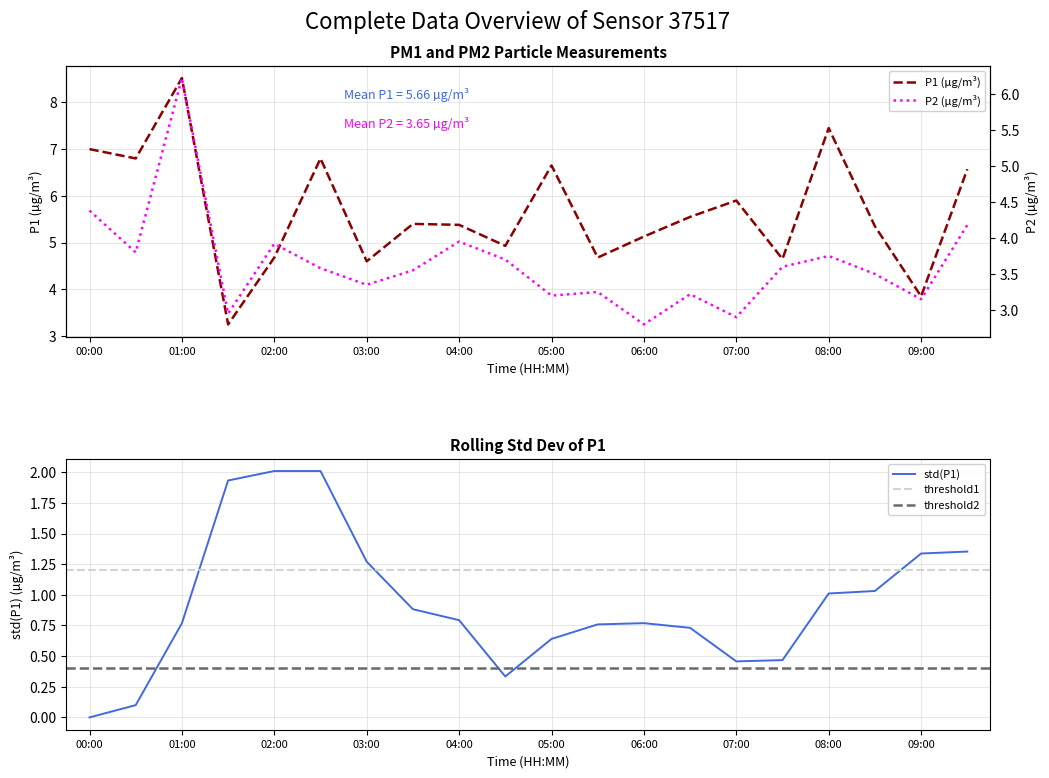

What position from the left is 09:30?

20